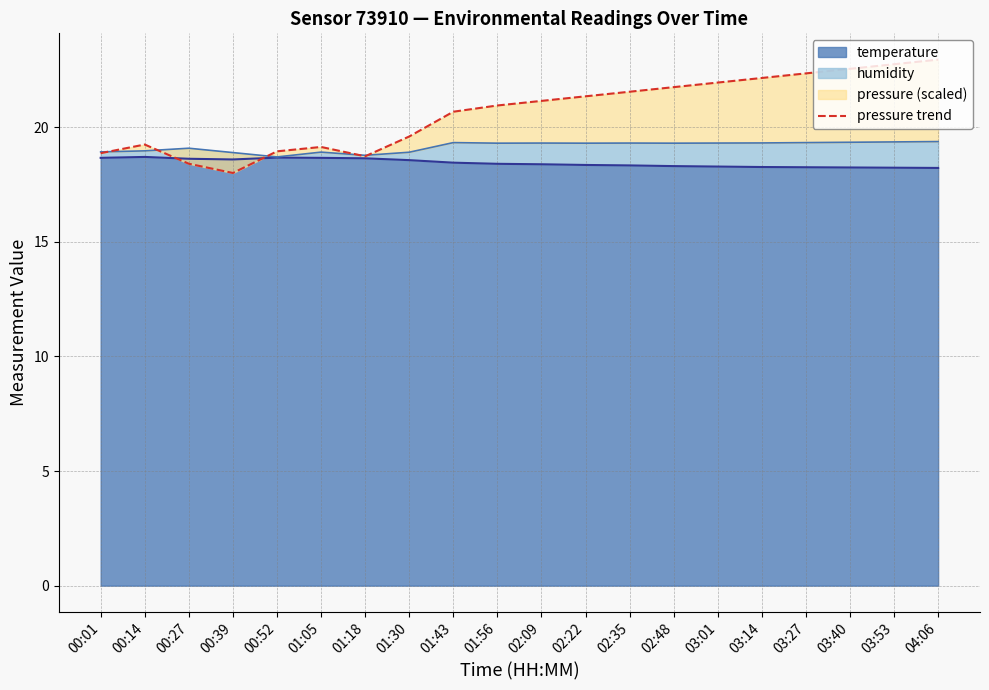

Is it true that temperature equals 30.6 at 01:05?

False